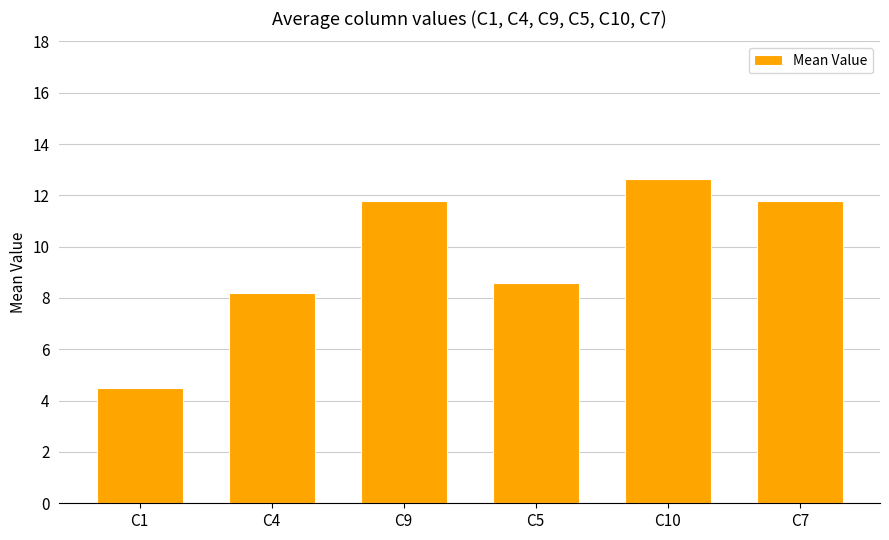

At which label is the value closest to 8?

C4